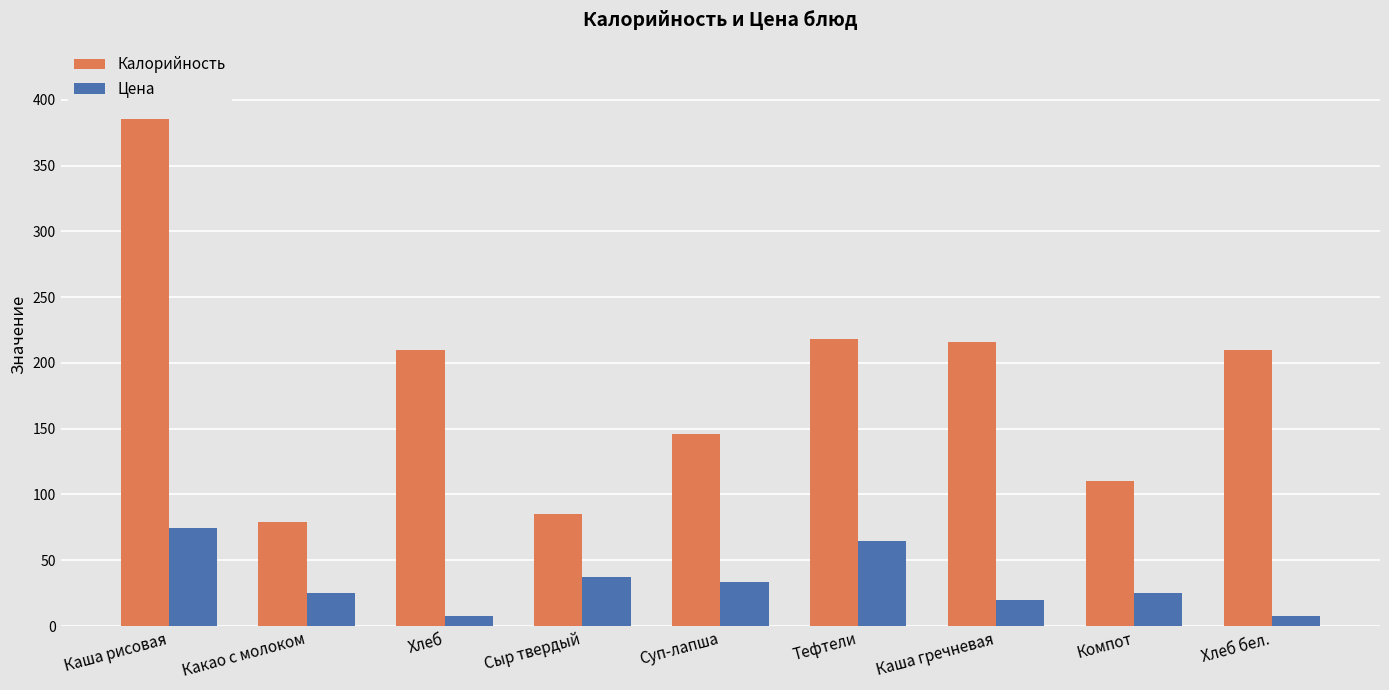

Reading right to left, extract all data points from this chart.

Калорийность: 210.2	110.5	215.8	218.5	146.1	85.4	210.2	78.8	385.6
Цена: 7.3	25.0	20.0	65.0	33.2	37.0	7.3	25.0	74.5